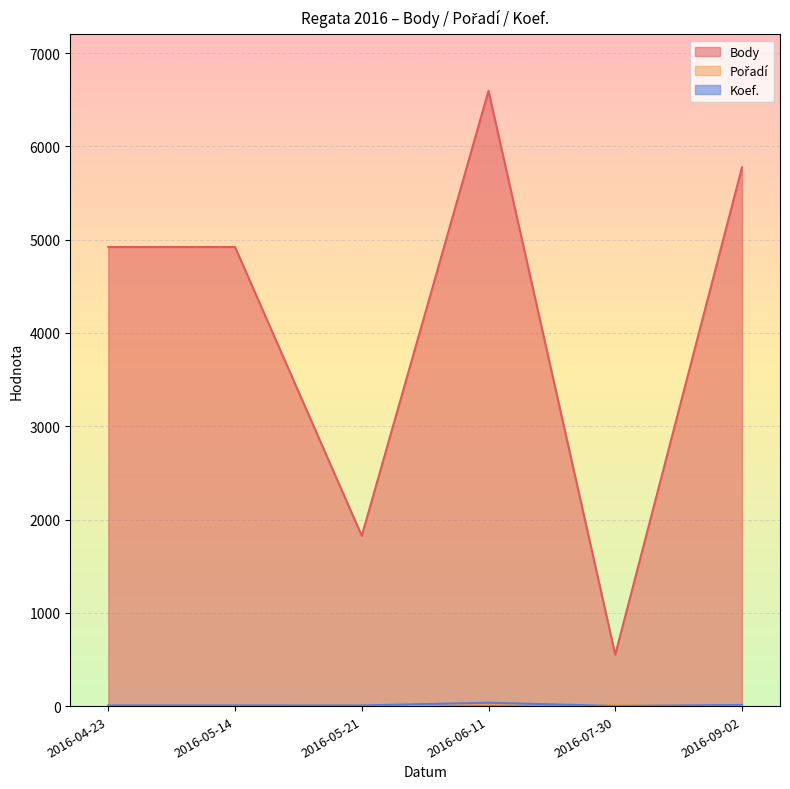

Reading left to right, list all the values displayed in this chart.

Body: 4921	4921	1825	6595	551	5775
Pořadí: 3	2	9	24	11	5
Koef.: 7	7	7	36	1	12